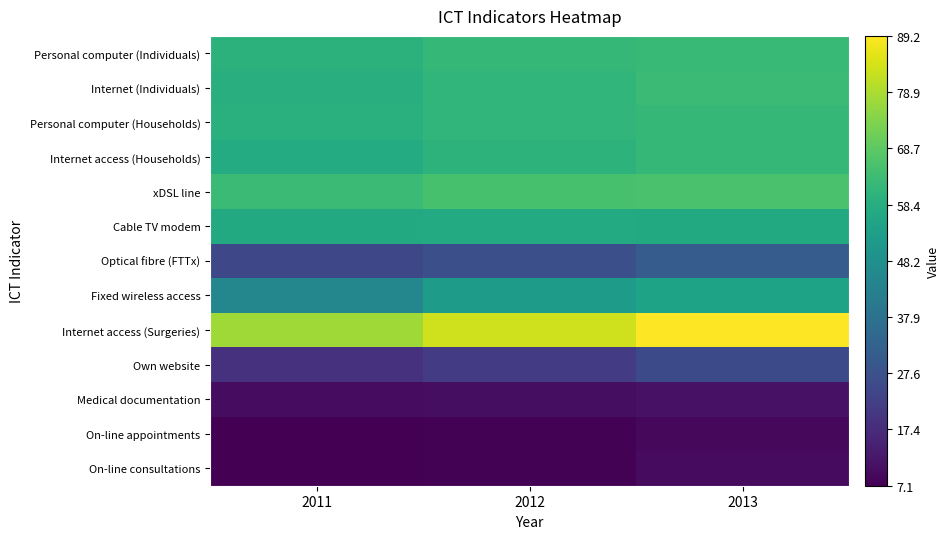

How many data points does each series have?

3